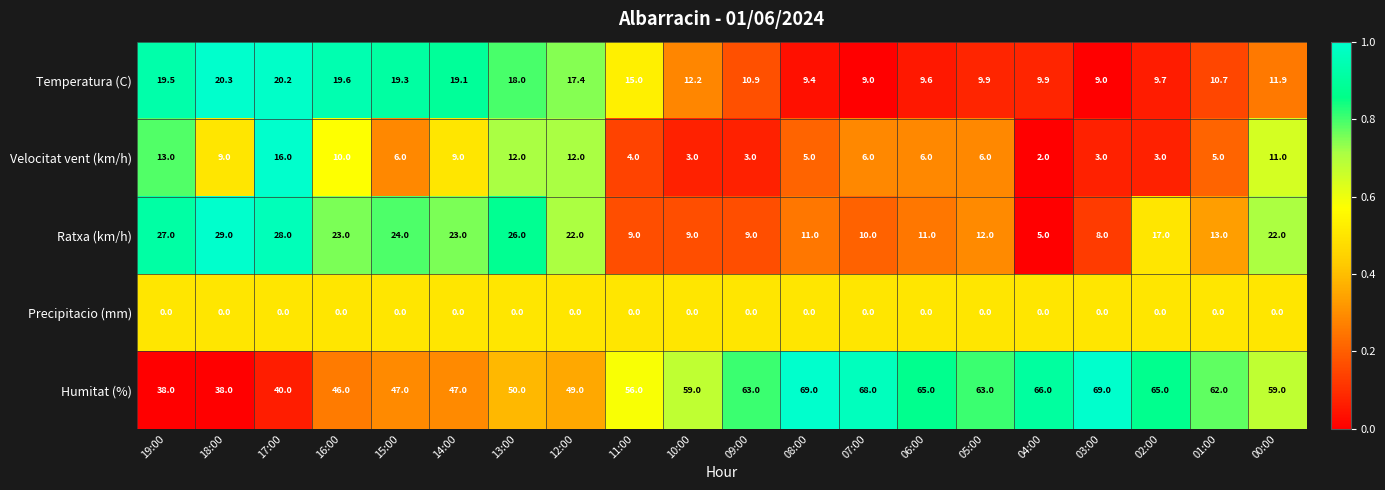

What is the difference between the highest and lowest values at 00:00?

59.0